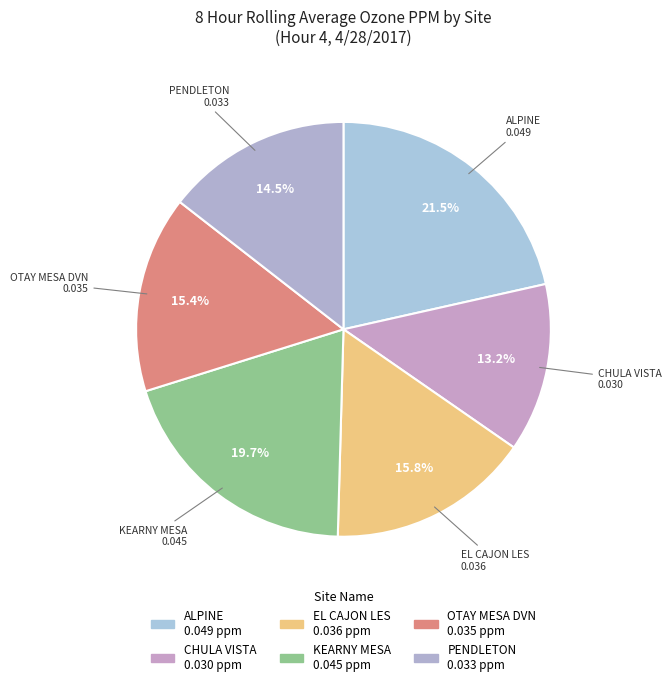

Count the number of slices in the pie.

6